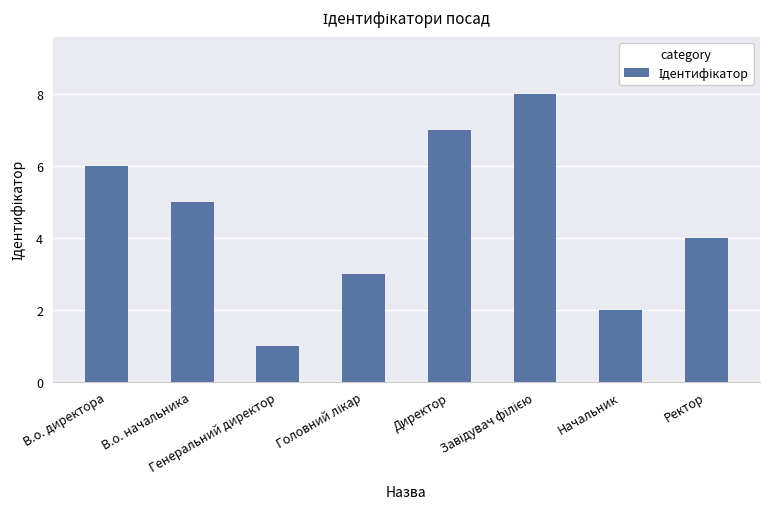

What is the difference between the maximum and minimum values?

7